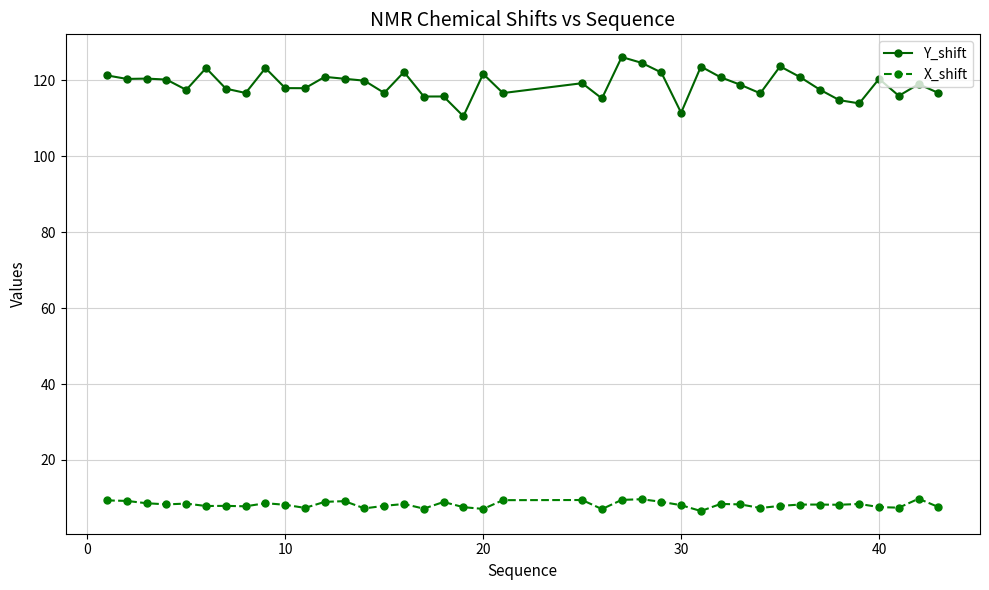

True or false: X_shift and Y_shift cross at least once.

False